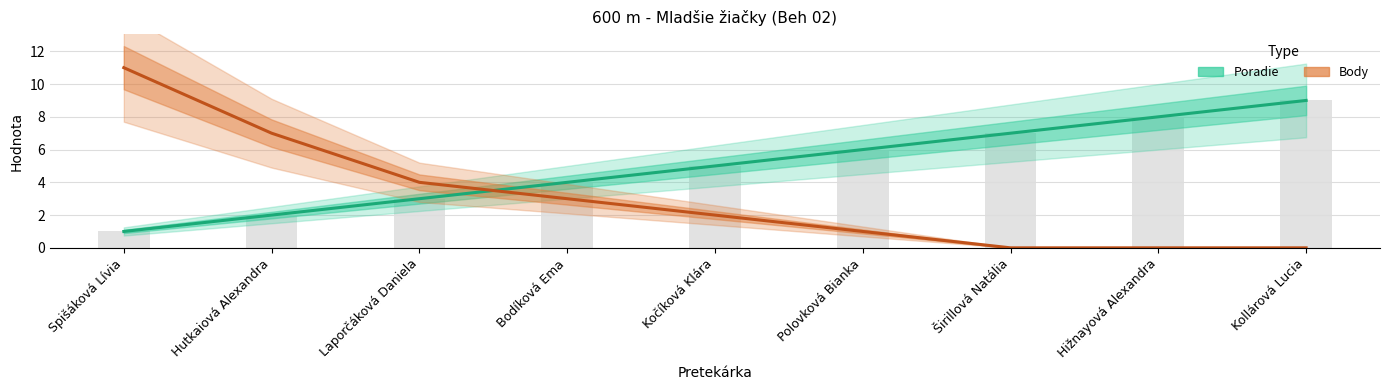

At which category is the sum across all series the highest?

Spišáková Lívia